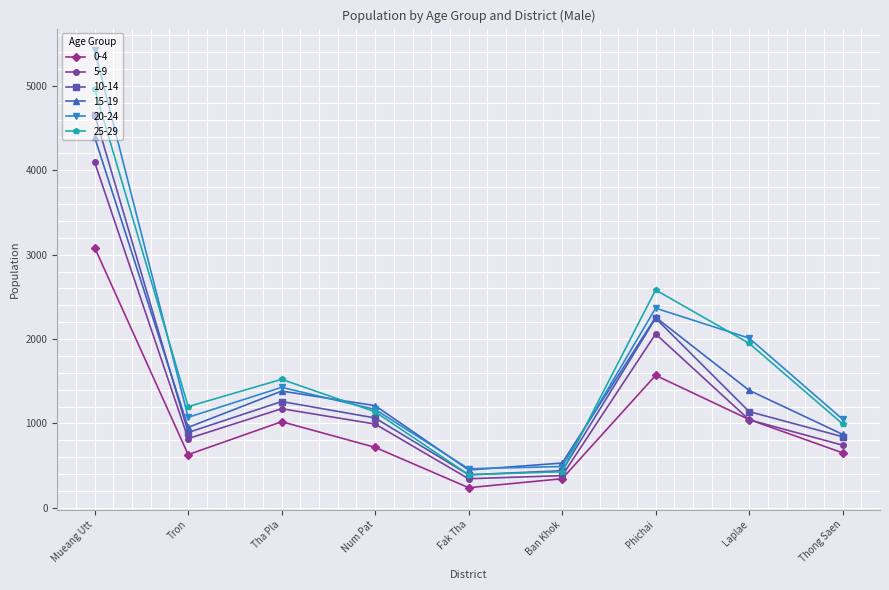

Which label corresponds to the largest value in the chart?

Mueang Utt